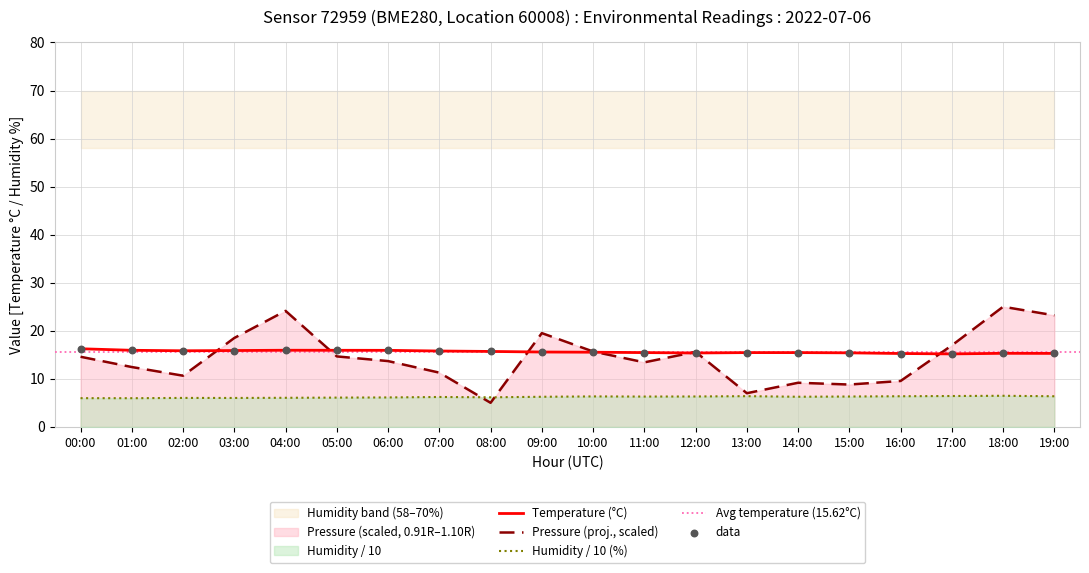

Which series contains the highest Y value?

pressure_norm